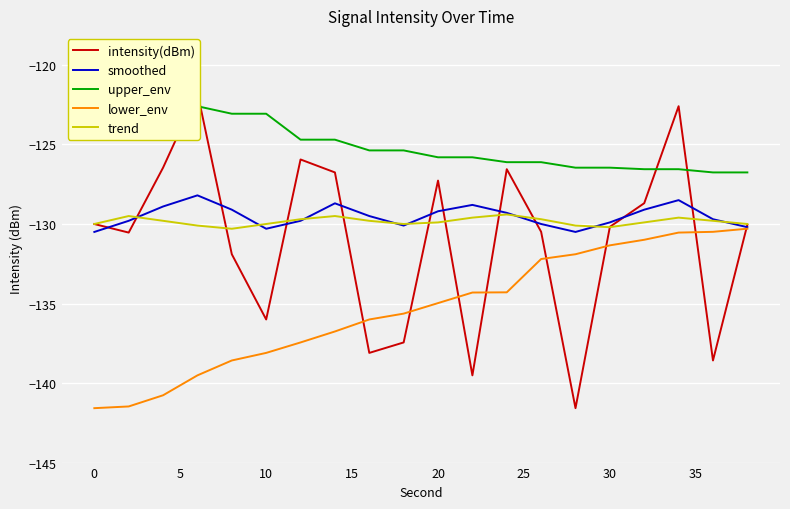

What is the sum of all smoothed values?

-2590.1